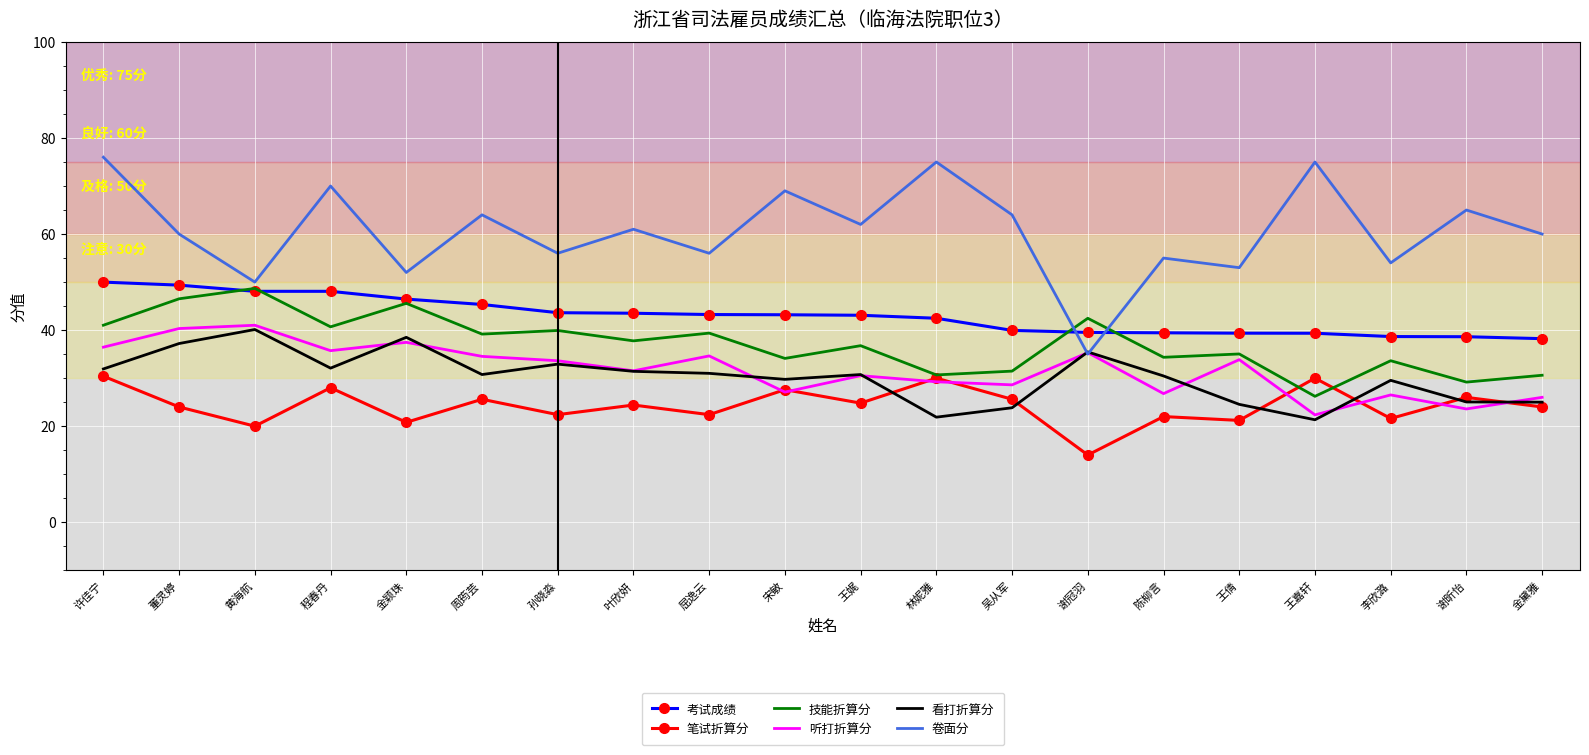

Count the number of categories in the chart.

20